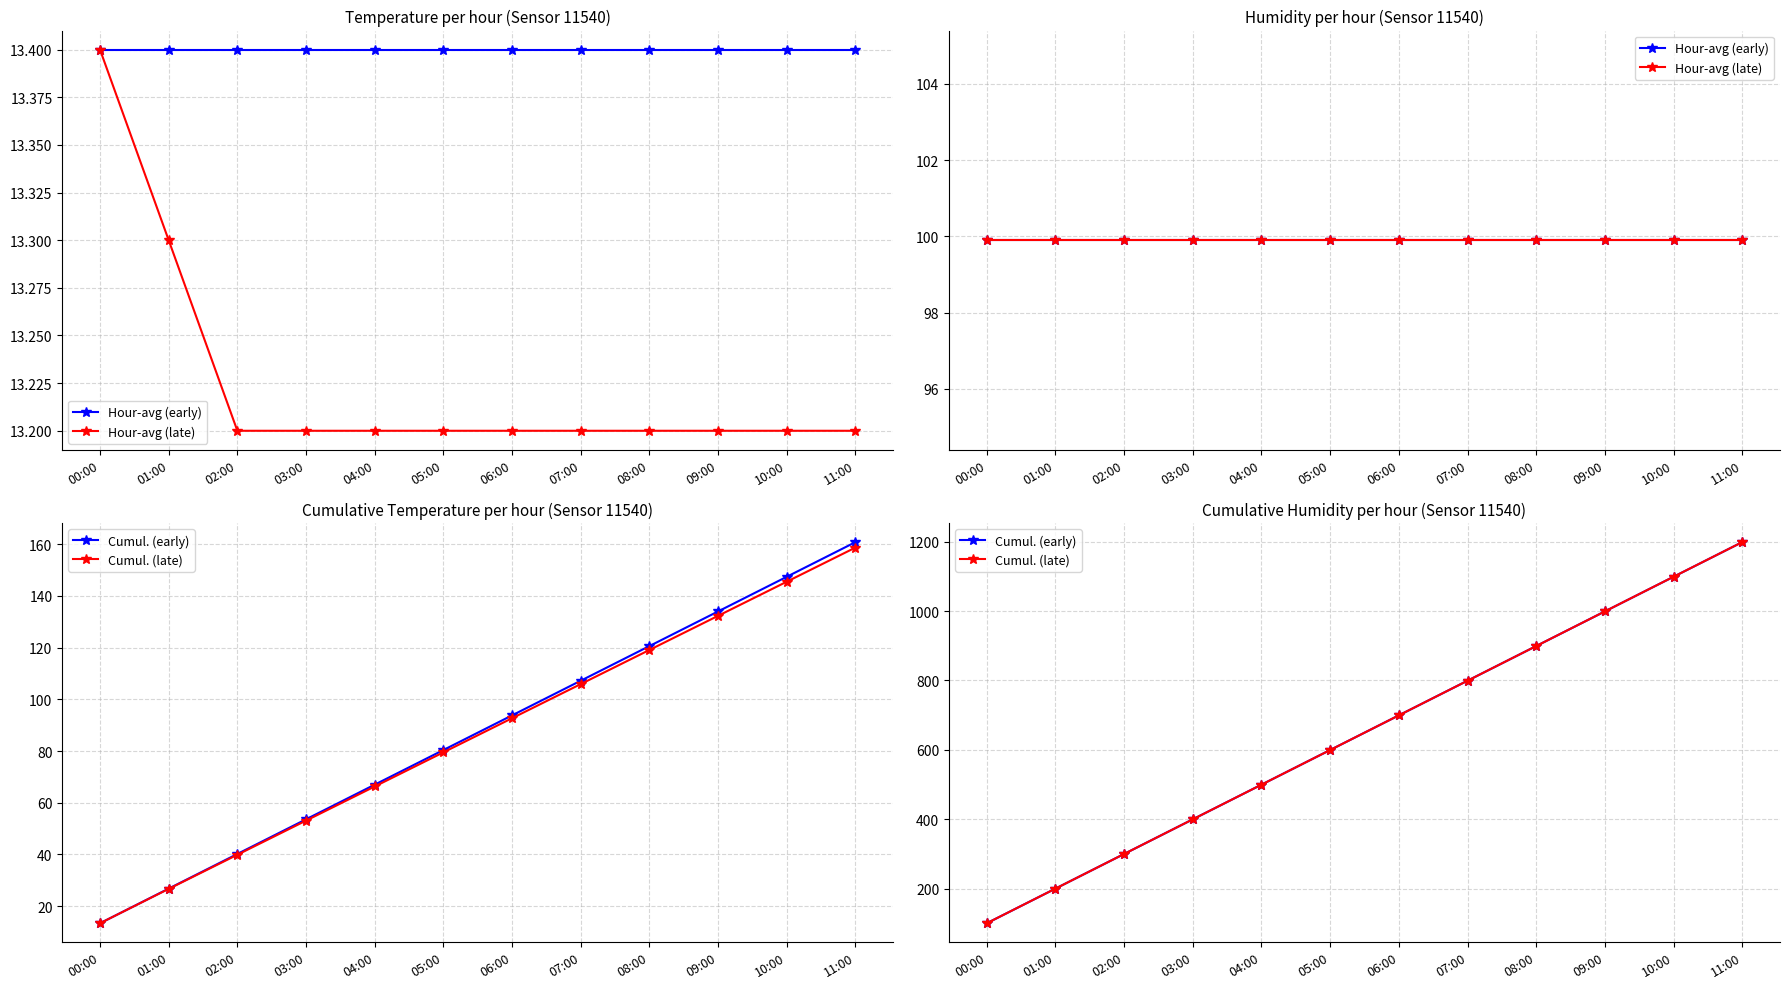

What is the total value across all series at 05:00?

1398.6